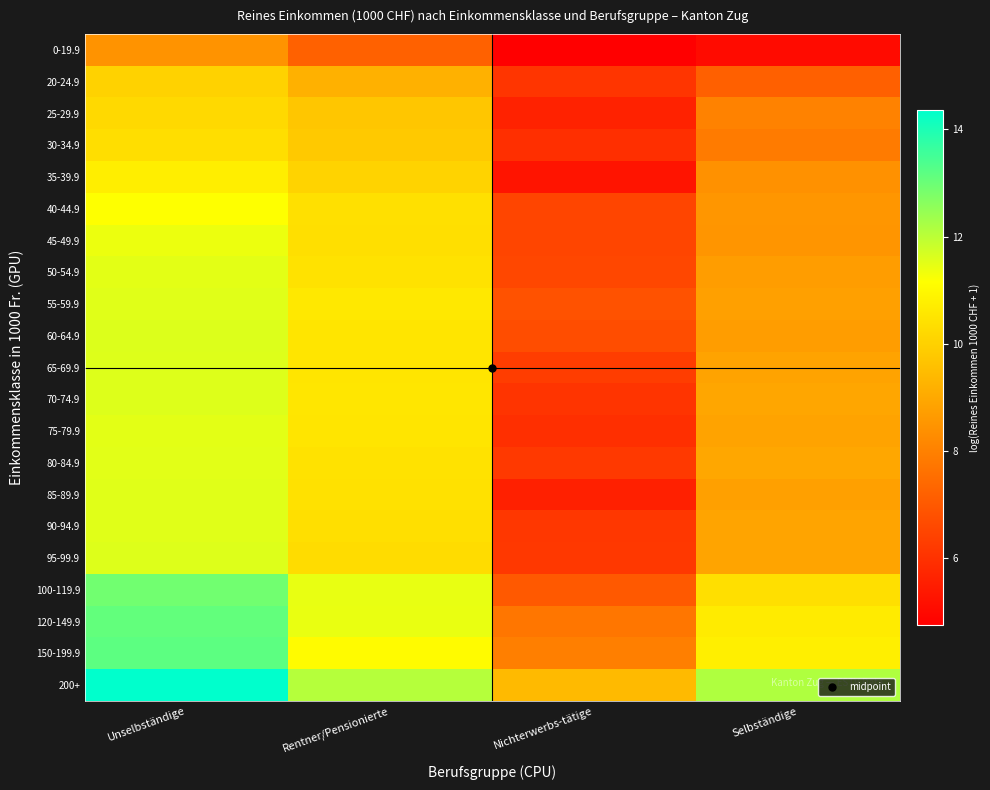

Which series has the largest total across all categories?

200+